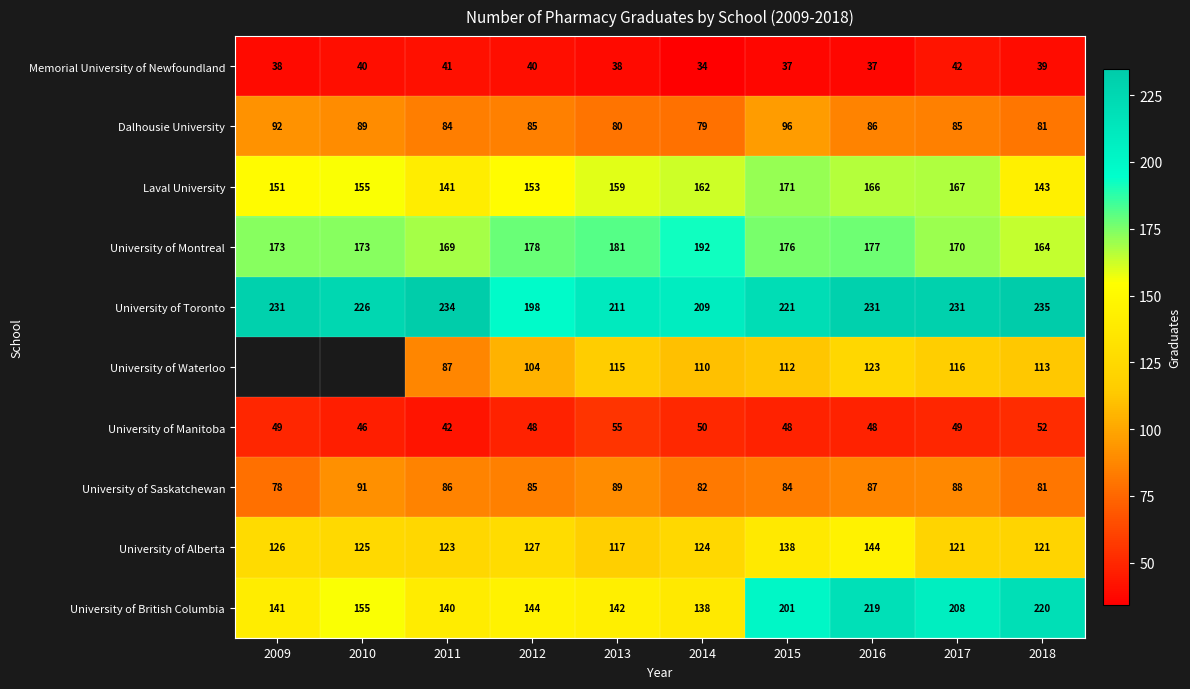

What is the total value across all series at 2013?

1187